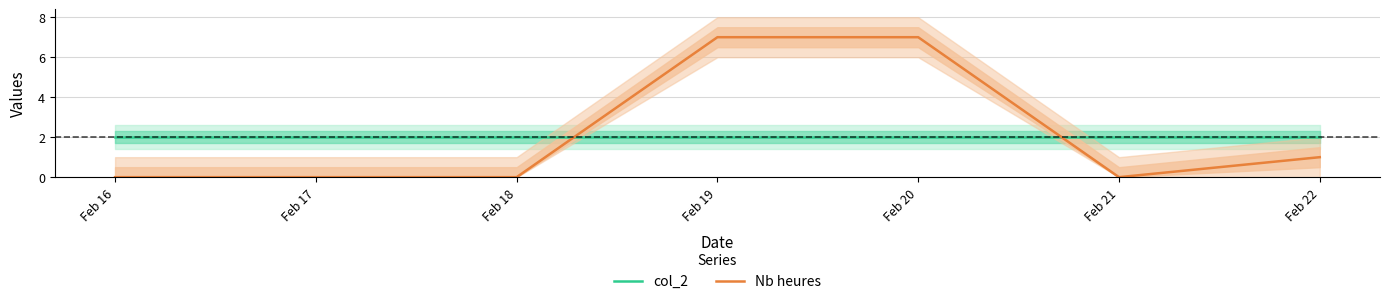

What is the value of the Nb heures point at the 5th from the left?

7